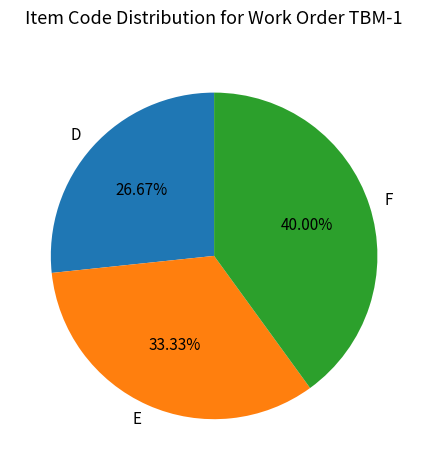

To the nearest percent, what is the difference between the largest and smallest slice percentages?

13%